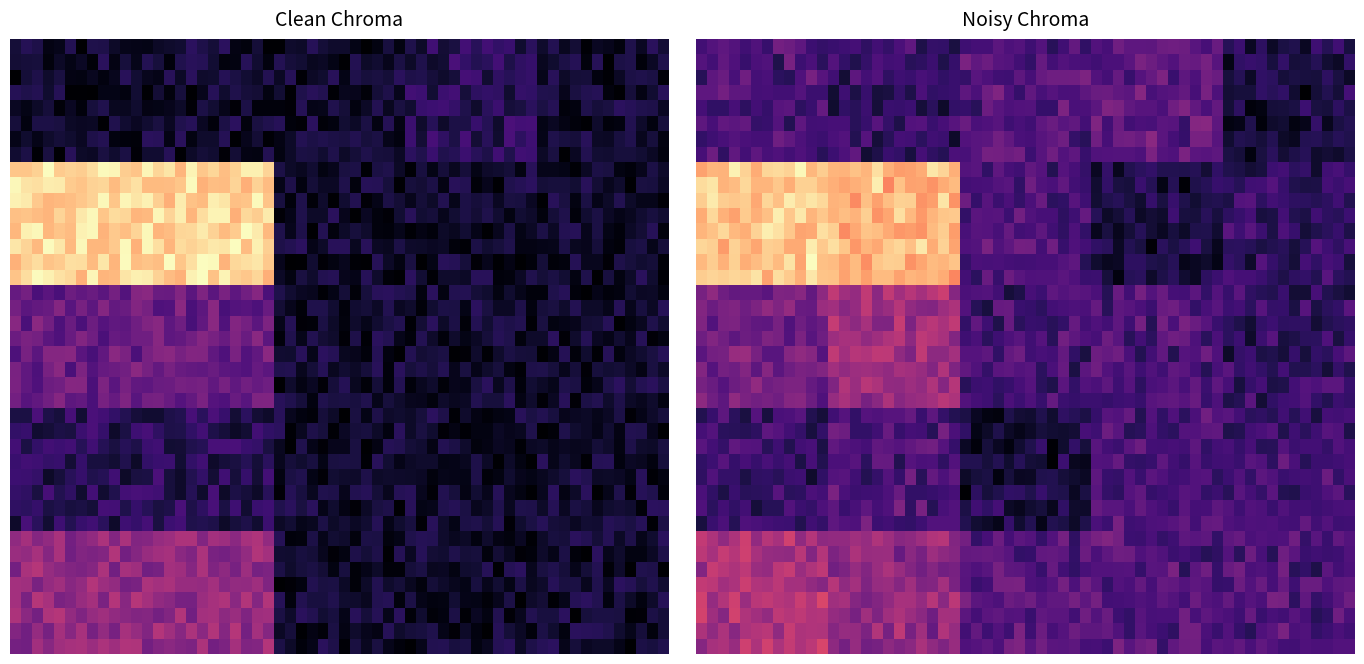

How many categories are shown in the chart?

5